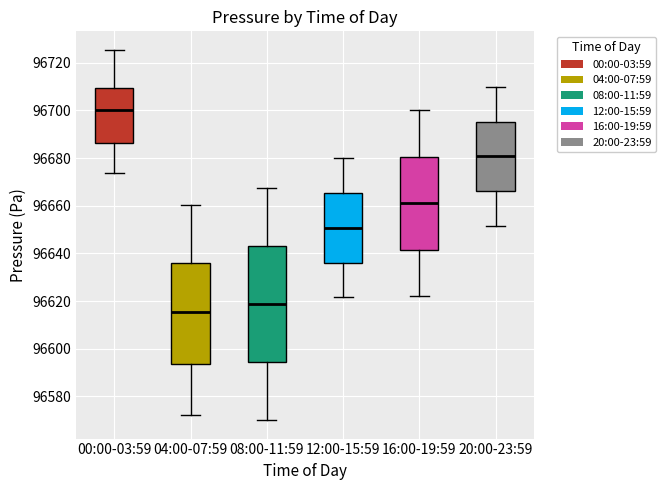

Which box's median line is the lowest?

04:00-07:59